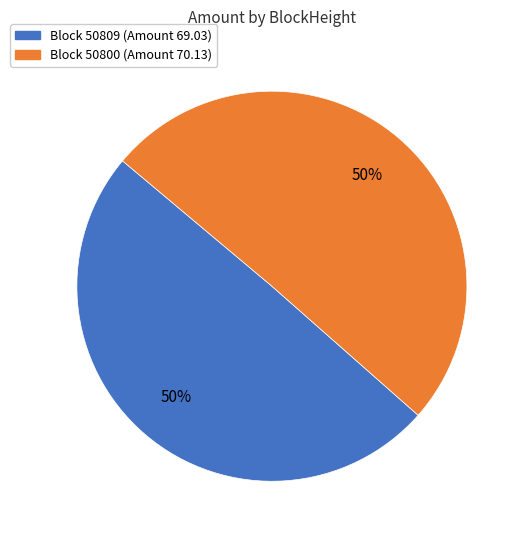

To the nearest percent, what is the average slice percentage?

50%